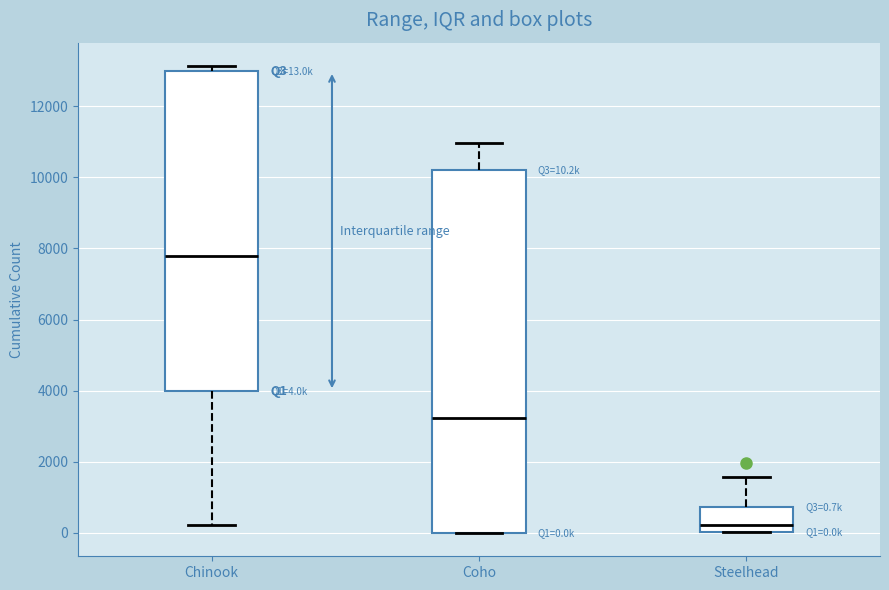

Comparing the boxes themselves (not the whiskers), which one is the tallest?

Coho